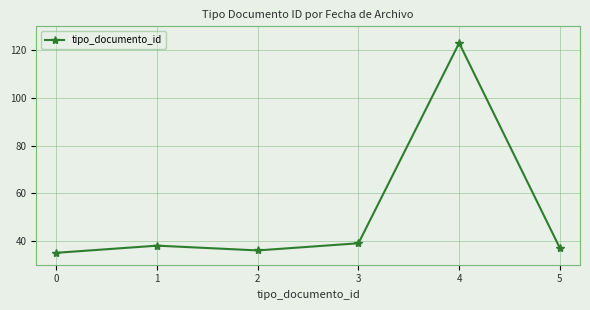

Rank the categories by value from highest to lowest.

4, 3, 1, 5, 2, 0